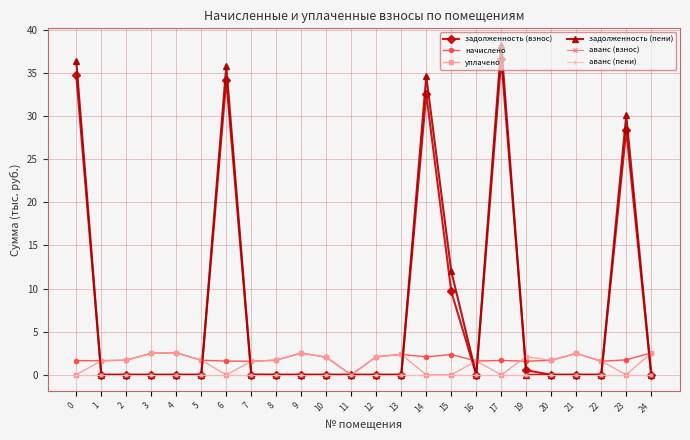

Reading left to right, transcribe all the data shown in this chart.

задолженность (взнос): 0=34.7	1=0.0	2=0.0	3=0.0	4=0.0	5=0.0	6=34.2	7=0.0	8=0.0	9=0.0	10=0.0	11=0.0	12=0.0	13=0.0	14=32.5	15=9.7	16=0.0	17=36.6	19=0.5	20=0.0	21=0.0	22=0.0	23=28.4	24=0.0
начислено: 0=1.6	1=1.6	2=1.7	3=2.5	4=2.5	5=1.7	6=1.6	7=1.6	8=1.7	9=2.5	10=2.0	11=0.0	12=2.1	13=2.4	14=2.1	15=2.3	16=1.6	17=1.7	19=1.6	20=1.7	21=2.5	22=1.6	23=1.7	24=2.5
уплачено: 0=0.0	1=1.6	2=1.7	3=2.5	4=2.5	5=1.7	6=0.0	7=1.5	8=1.7	9=2.5	10=2.0	11=0.0	12=2.1	13=2.4	14=0.0	15=0.0	16=1.6	17=0.0	19=2.1	20=1.7	21=2.5	22=1.6	23=0.0	24=2.5
задолженность (пени): 0=36.3	1=0.0	2=0.0	3=0.0	4=0.0	5=0.0	6=35.8	7=0.0	8=0.0	9=0.0	10=0.0	11=0.0	12=0.0	13=0.0	14=34.6	15=12.0	16=0.0	17=38.2	19=0.0	20=0.0	21=0.0	22=0.0	23=30.1	24=0.0
аванс (взнос): 0=0.0	1=0.0	2=0.0	3=0.0	4=0.0	5=0.0	6=0.0	7=0.0	8=0.0	9=0.0	10=0.0	11=0.0	12=0.0	13=0.0	14=0.0	15=0.0	16=0.0	17=0.0	19=0.0	20=0.0	21=0.0	22=0.0	23=0.0	24=0.0
аванс (пени): 0=0.0	1=0.0	2=0.0	3=0.0	4=0.0	5=0.0	6=0.0	7=0.0	8=0.0	9=0.0	10=0.0	11=0.0	12=0.0	13=0.0	14=0.0	15=0.0	16=0.0	17=0.0	19=0.0	20=0.0	21=0.0	22=0.0	23=0.0	24=0.0